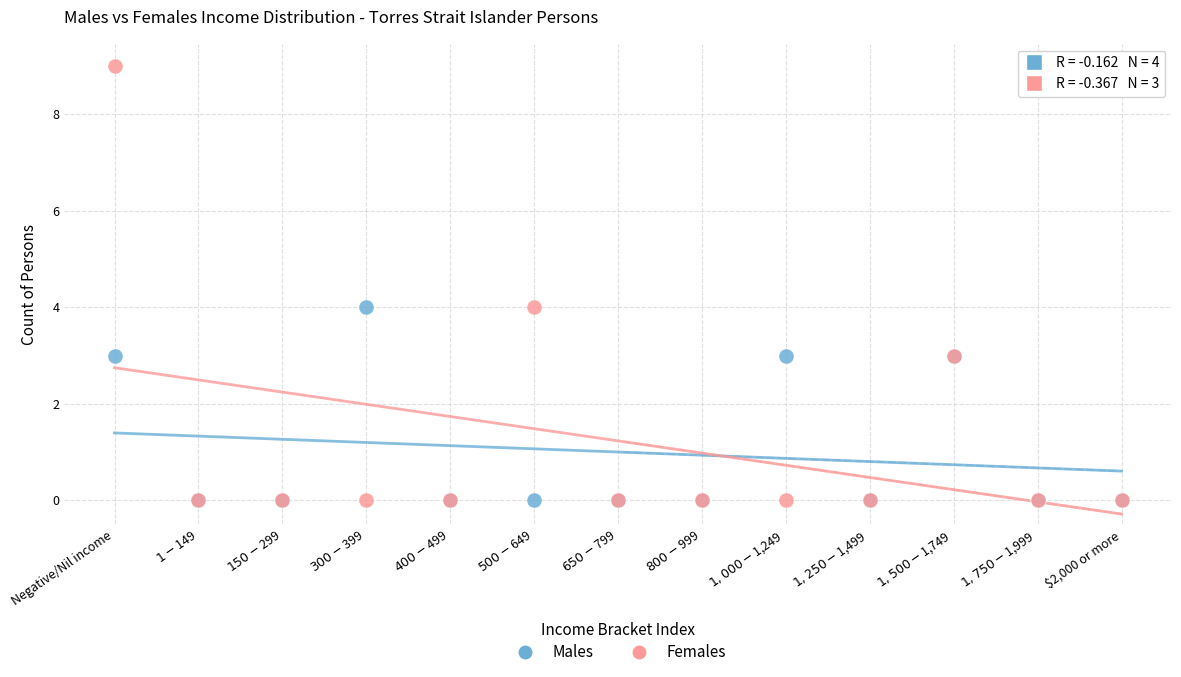

Which series contains the highest Y value?

Females